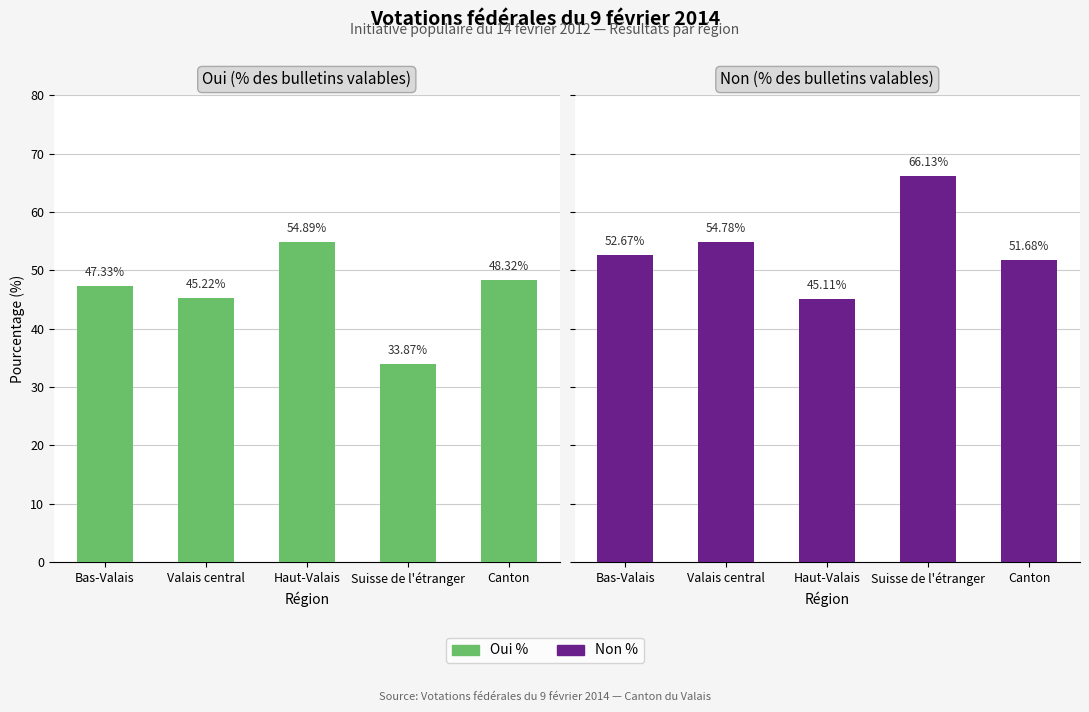

What is the difference between the Non % values at Canton and Valais central?

3.1